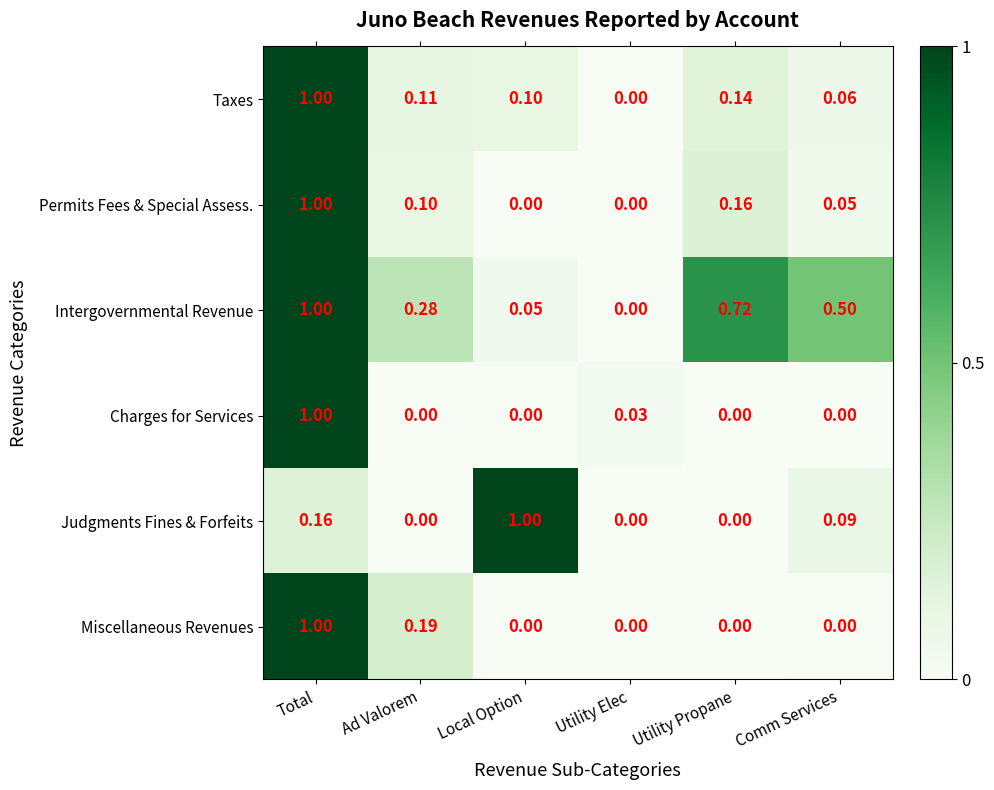

Which category has the highest value in the Judgments Fines & Forfeits series?

Local Option